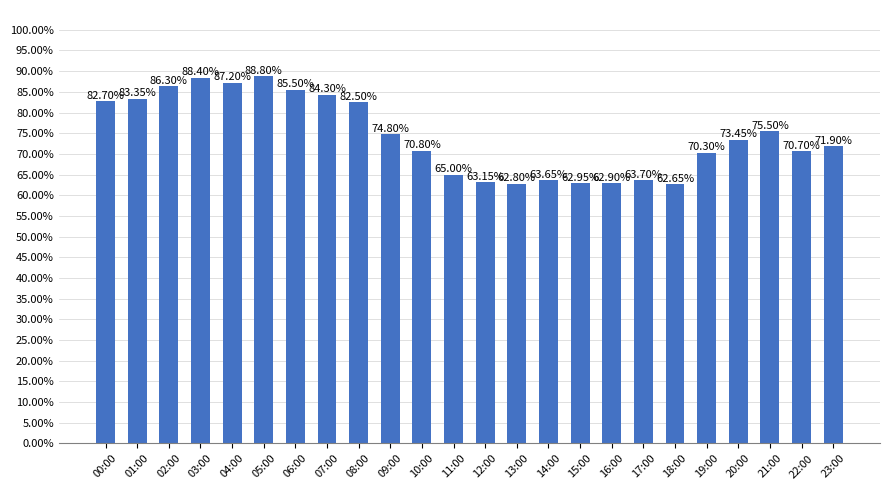

The value at 15:00 is 1.0. True or false?

False